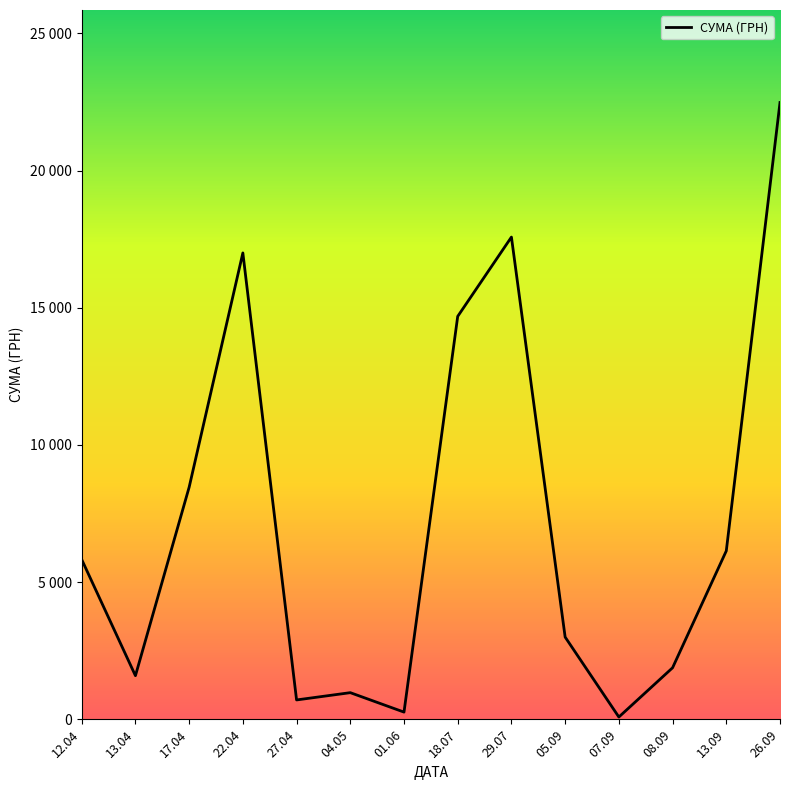

List the labels in order of value, smallest first.

07.09, 01.06, 27.04, 04.05, 13.04, 08.09, 05.09, 12.04, 13.09, 17.04, 18.07, 22.04, 29.07, 26.09